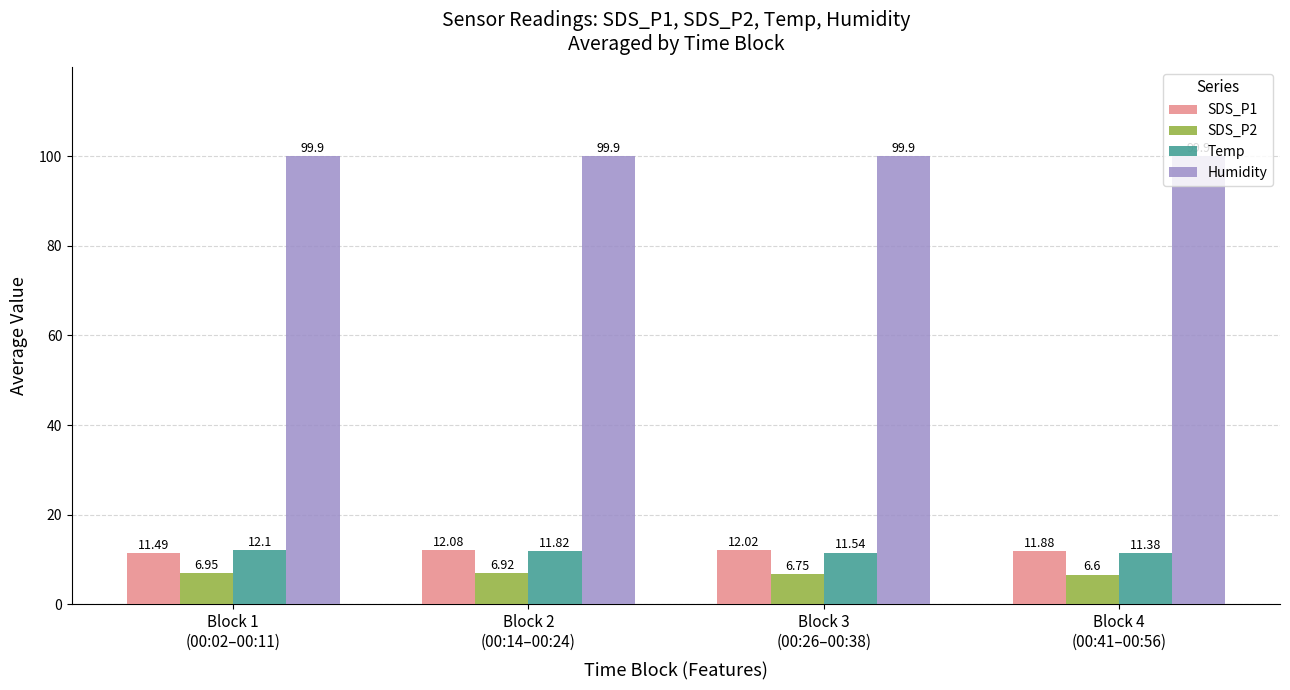

How many values in the SDS_P1 series exceed 12?

2